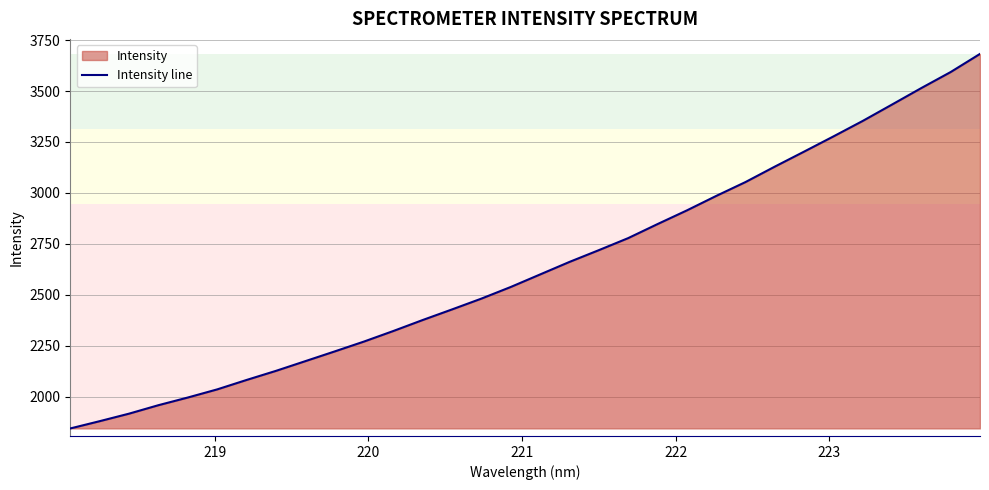

What is the difference between the maximum and minimum values?

1837.2